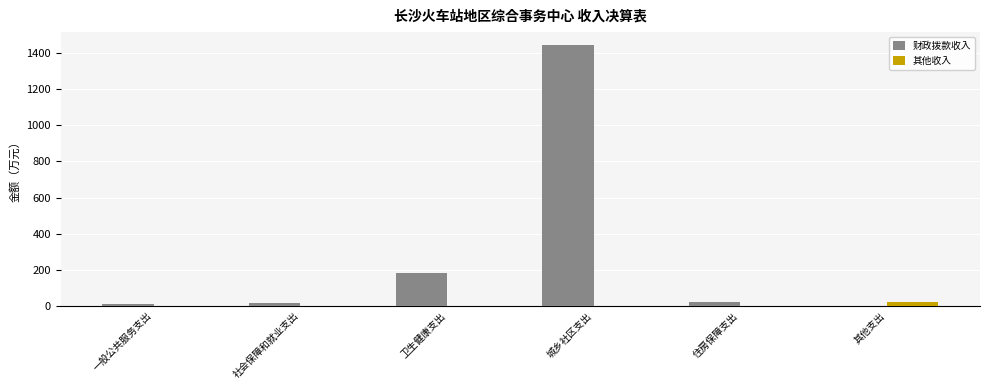

Is the value of 财政拨款收入 at 卫生健康支出 greater than the value of 其他收入 at 卫生健康支出?

Yes